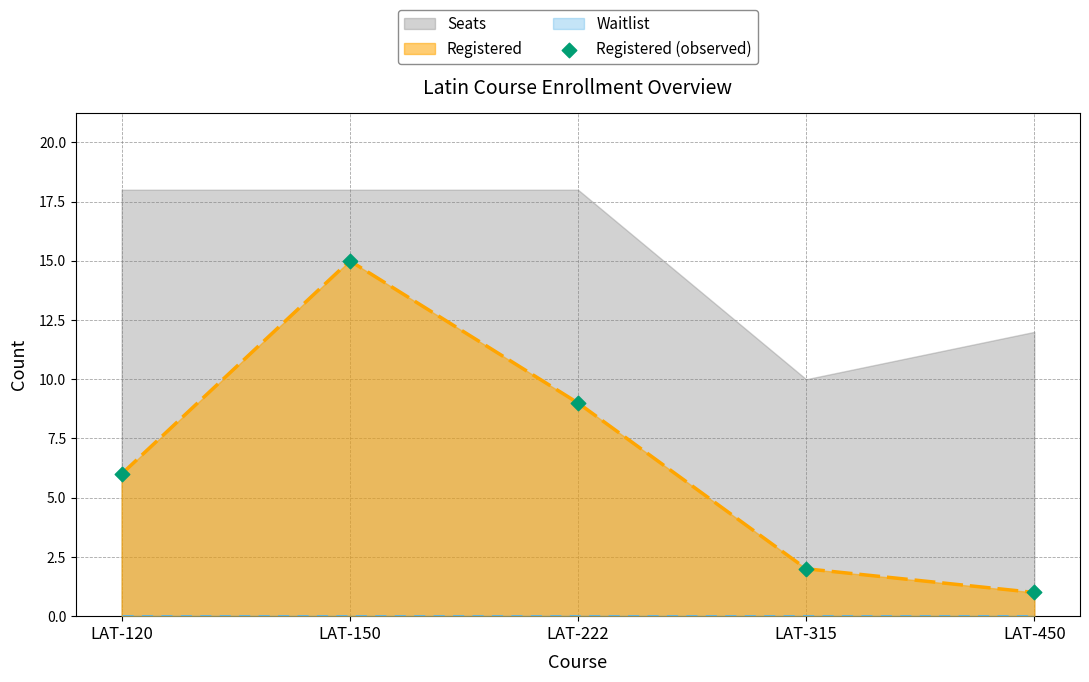

Which has a higher value, LAT-150 or LAT-222?

LAT-150